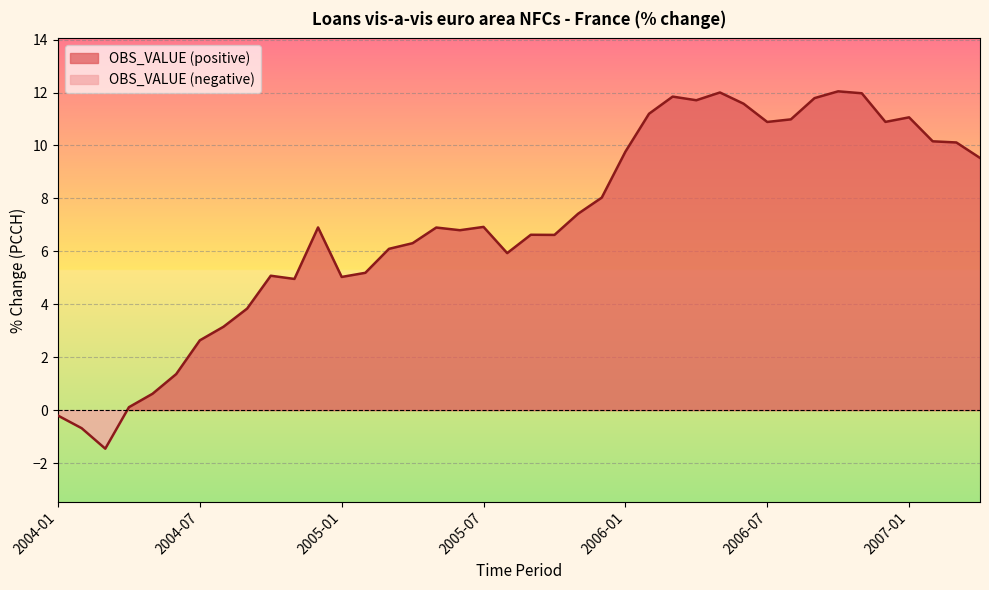

The chart shows a value of 6.6 at 2005-09. True or false?

True